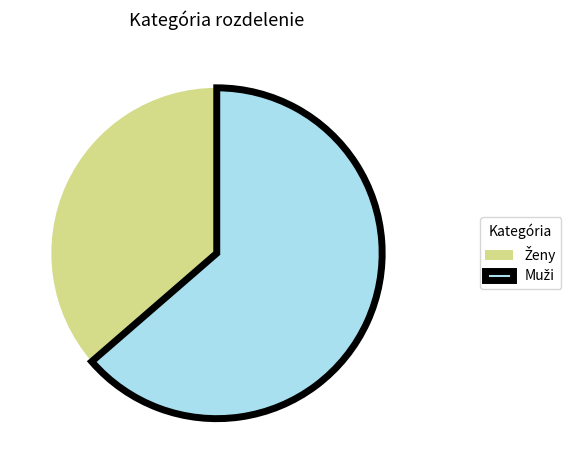

Is there any slice that represents more than half of the pie?

Yes